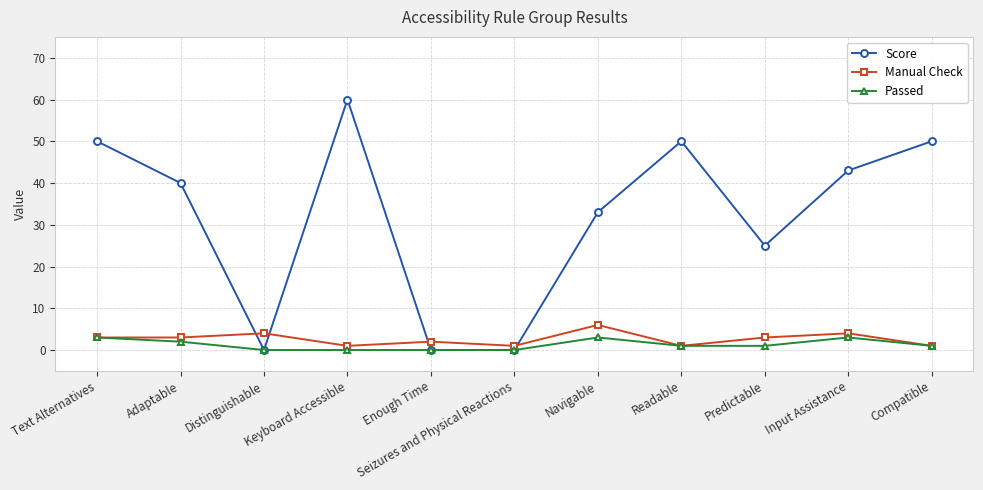

At which label is Score closest to 30?

Navigable